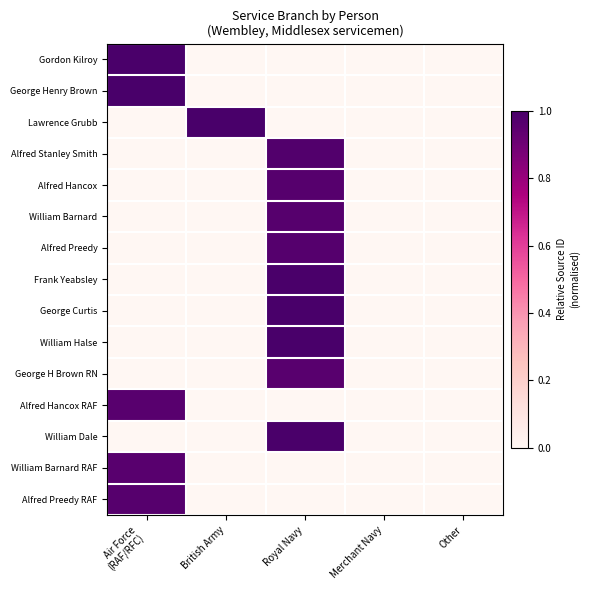

Reading left to right, extract all data points from this chart.

Gordon Kilroy: Air Force
(RAF/RFC)=1.0	British Army=0.0	Royal Navy=0.0	Merchant Navy=0.0	Other=0.0
George Henry Brown: Air Force
(RAF/RFC)=1.0	British Army=0.0	Royal Navy=0.0	Merchant Navy=0.0	Other=0.0
Lawrence Grubb: Air Force
(RAF/RFC)=0.0	British Army=1.0	Royal Navy=0.0	Merchant Navy=0.0	Other=0.0
Alfred Stanley Smith: Air Force
(RAF/RFC)=0.0	British Army=0.0	Royal Navy=1.0	Merchant Navy=0.0	Other=0.0
Alfred Hancox: Air Force
(RAF/RFC)=0.0	British Army=0.0	Royal Navy=1.0	Merchant Navy=0.0	Other=0.0
William Barnard: Air Force
(RAF/RFC)=0.0	British Army=0.0	Royal Navy=1.0	Merchant Navy=0.0	Other=0.0
Alfred Preedy: Air Force
(RAF/RFC)=0.0	British Army=0.0	Royal Navy=1.0	Merchant Navy=0.0	Other=0.0
Frank Yeabsley: Air Force
(RAF/RFC)=0.0	British Army=0.0	Royal Navy=1.0	Merchant Navy=0.0	Other=0.0
George Curtis: Air Force
(RAF/RFC)=0.0	British Army=0.0	Royal Navy=1.0	Merchant Navy=0.0	Other=0.0
William Halse: Air Force
(RAF/RFC)=0.0	British Army=0.0	Royal Navy=1.0	Merchant Navy=0.0	Other=0.0
George H Brown RN: Air Force
(RAF/RFC)=0.0	British Army=0.0	Royal Navy=1.0	Merchant Navy=0.0	Other=0.0
Alfred Hancox RAF: Air Force
(RAF/RFC)=1.0	British Army=0.0	Royal Navy=0.0	Merchant Navy=0.0	Other=0.0
William Dale: Air Force
(RAF/RFC)=0.0	British Army=0.0	Royal Navy=1.0	Merchant Navy=0.0	Other=0.0
William Barnard RAF: Air Force
(RAF/RFC)=1.0	British Army=0.0	Royal Navy=0.0	Merchant Navy=0.0	Other=0.0
Alfred Preedy RAF: Air Force
(RAF/RFC)=1.0	British Army=0.0	Royal Navy=0.0	Merchant Navy=0.0	Other=0.0